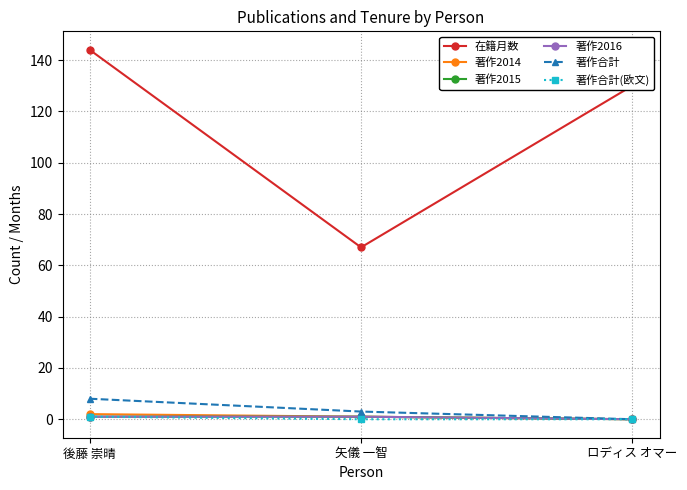

Which category has the highest value in the 著作2016 series?

後藤 崇晴